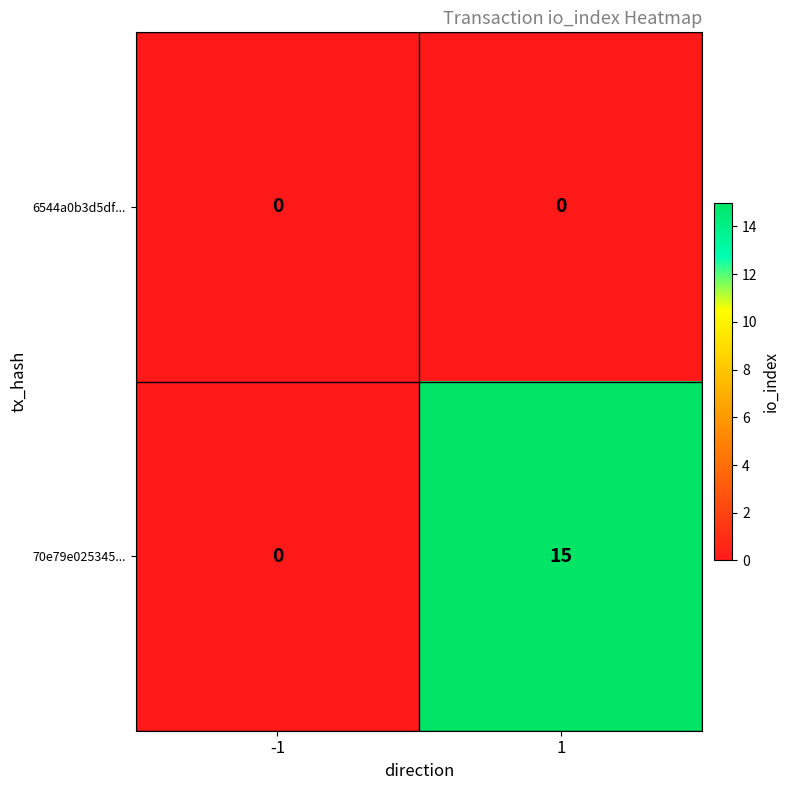

What is the greatest value displayed?

15